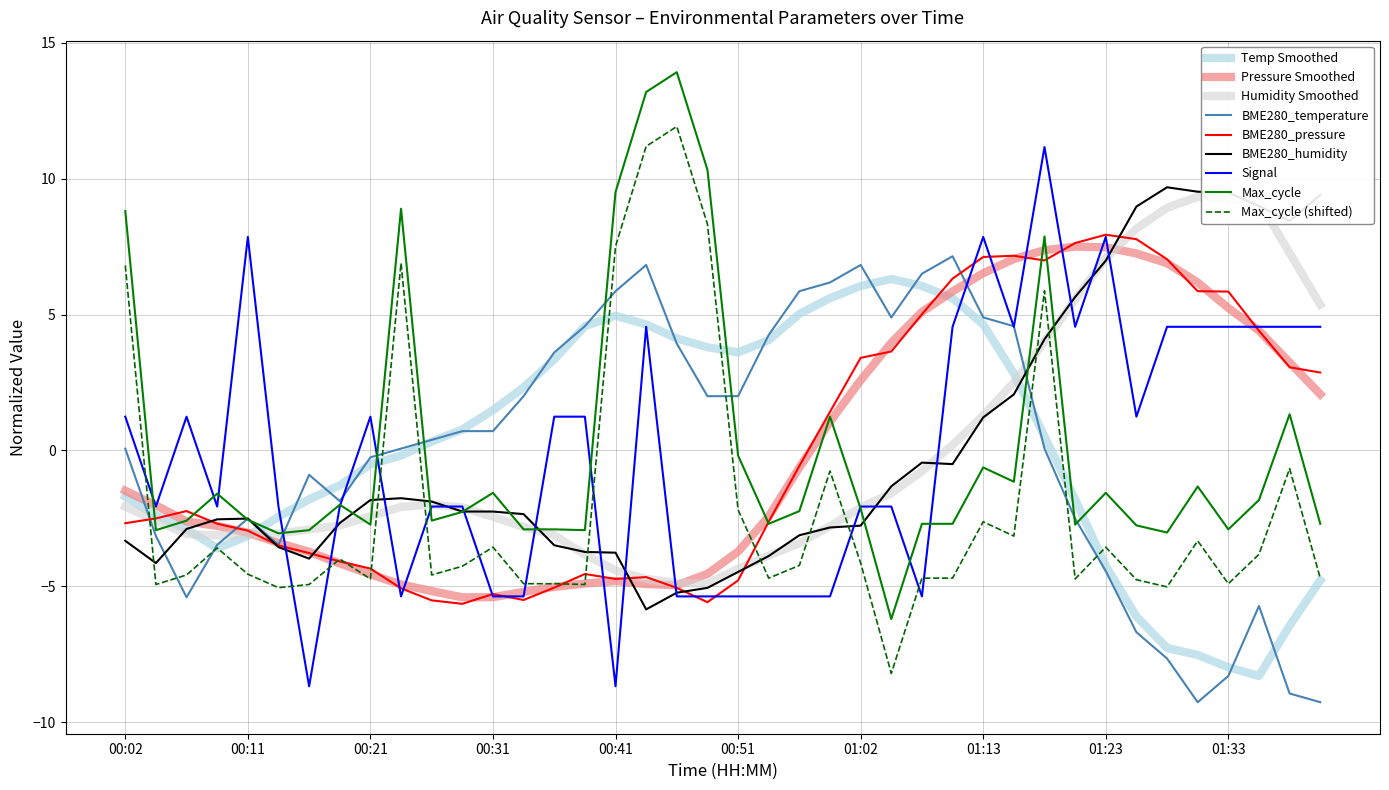

What is the difference between the maximum and second lowest values in the Signal series?

19.8